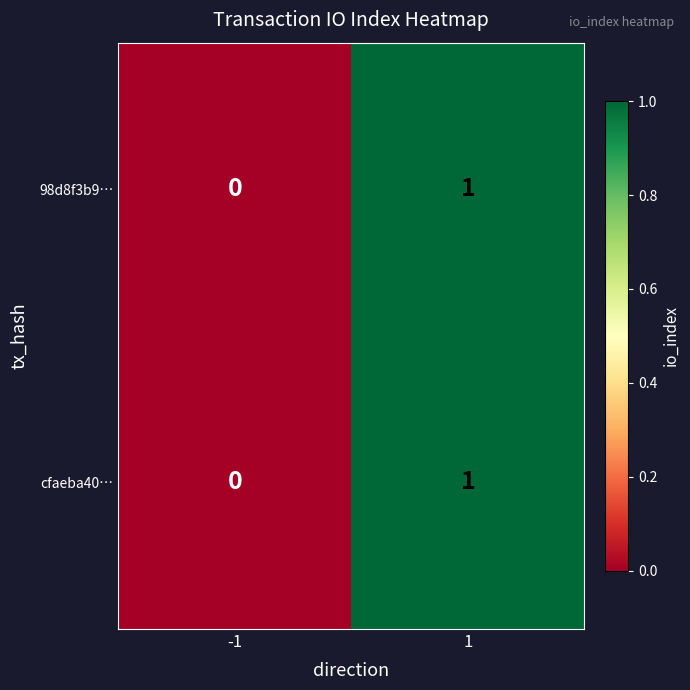

Reading left to right, extract all data points from this chart.

98d8f3b9…: -1=0	1=1
cfaeba40…: -1=0	1=1